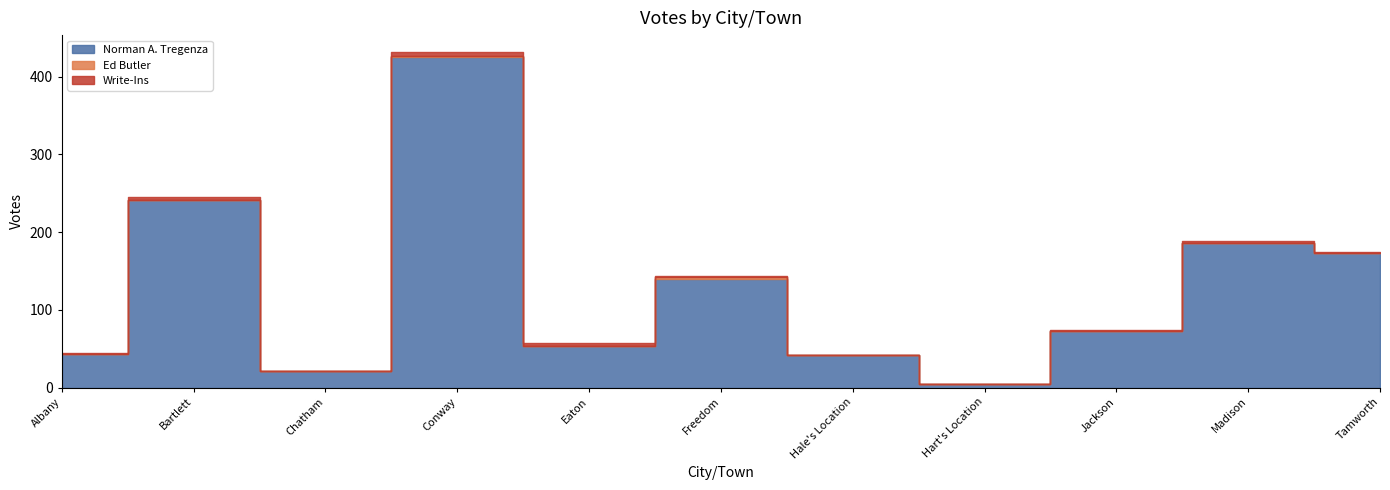

True or false: Norman A. Tregenza and Write-Ins cross at least once.

False